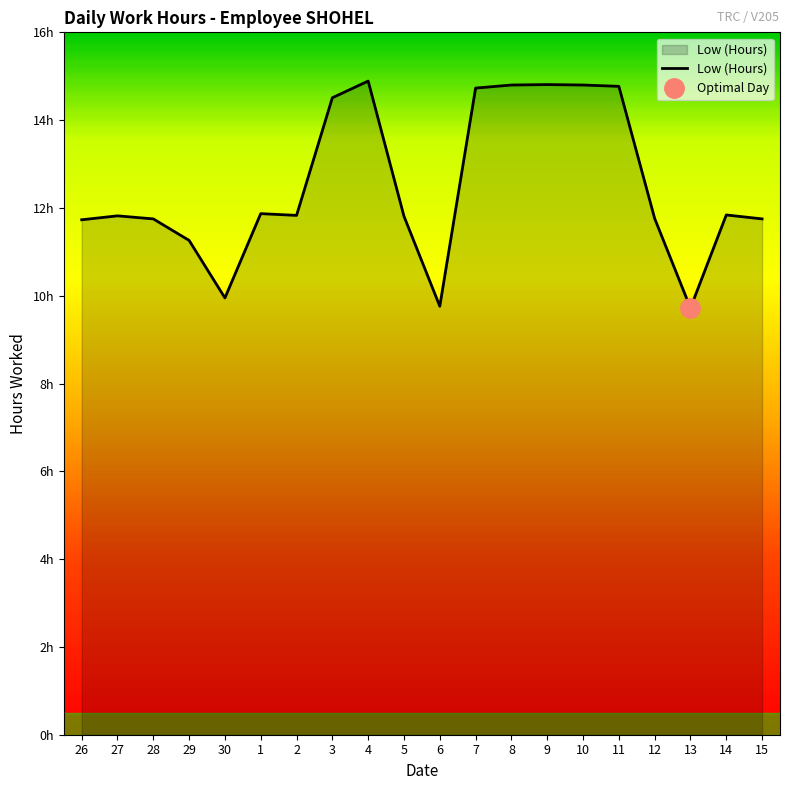

Which has a higher value, 9 or 6?

9